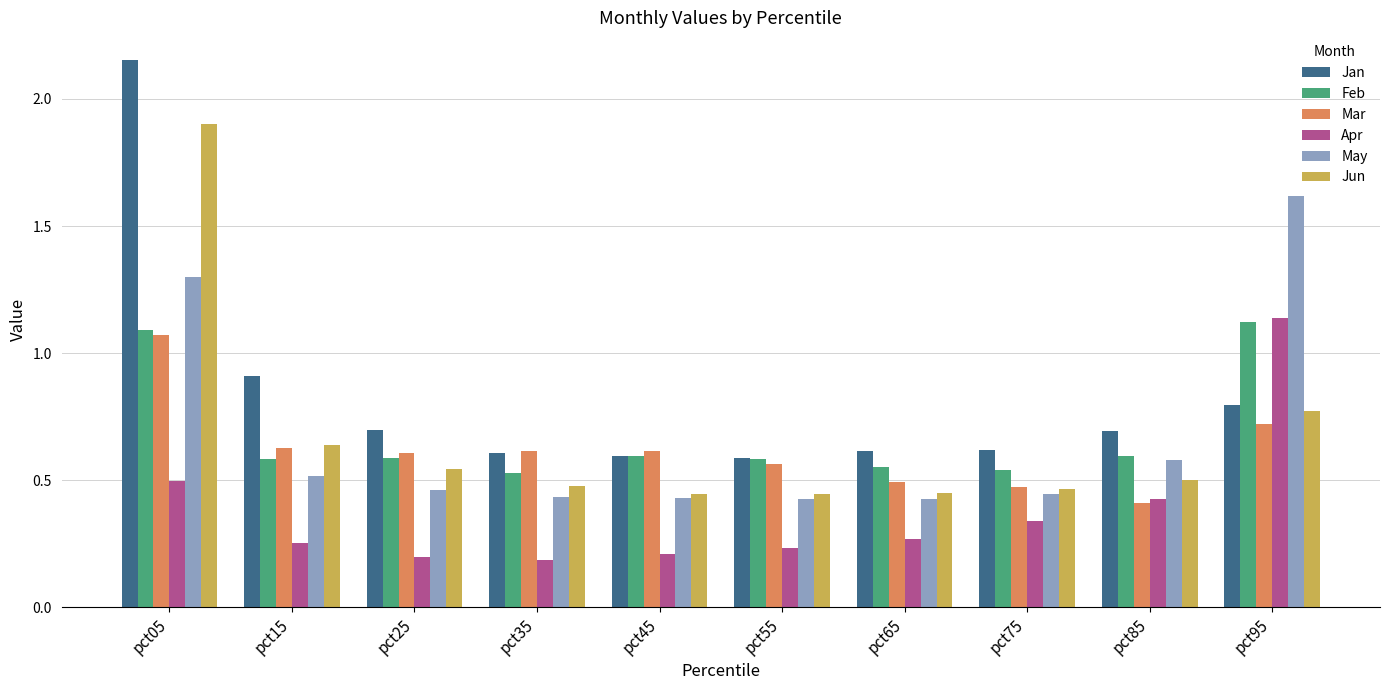

What is the difference between the Apr values at pct05 and pct85?

0.1